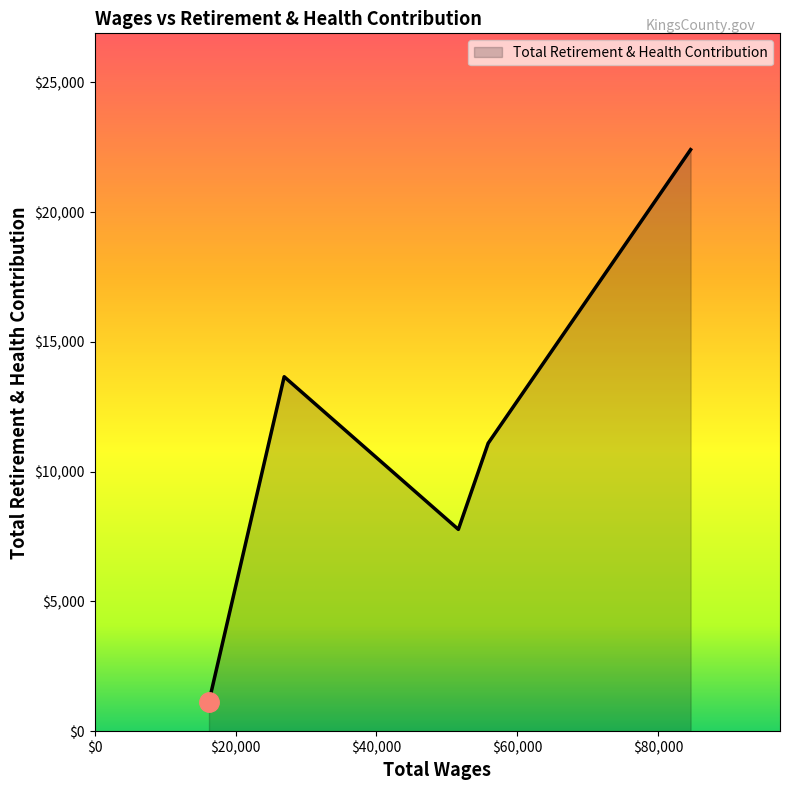

What is the minimum value shown in the chart?

1136